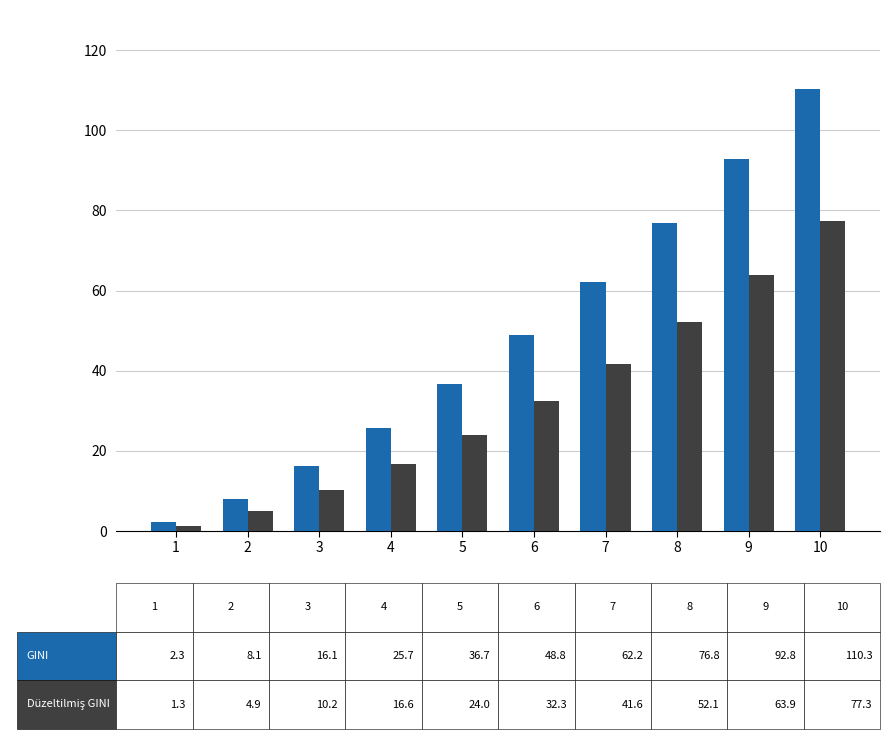

Count the number of categories in the chart.

10